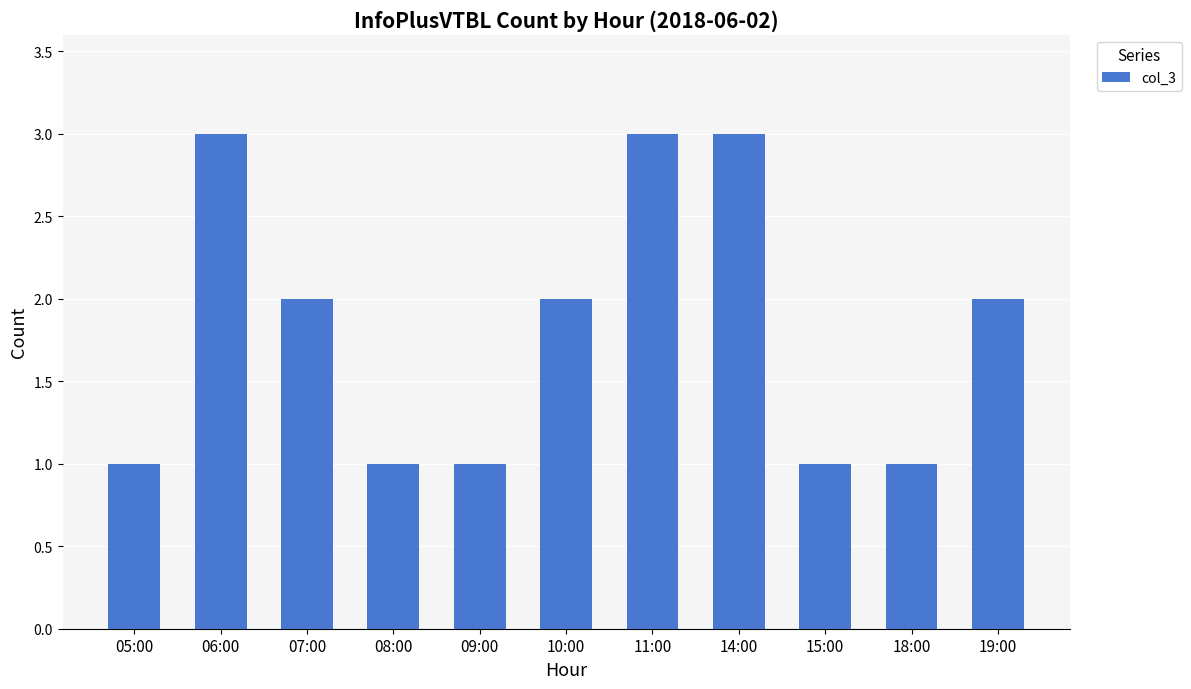

How many values are below 2?

5